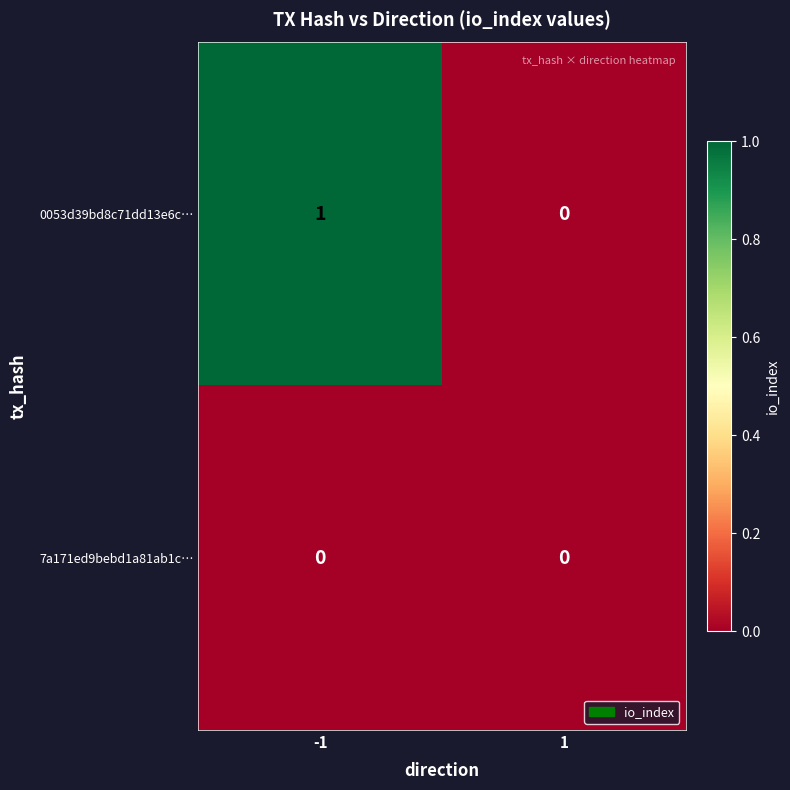

Count the number of data series in this chart.

2